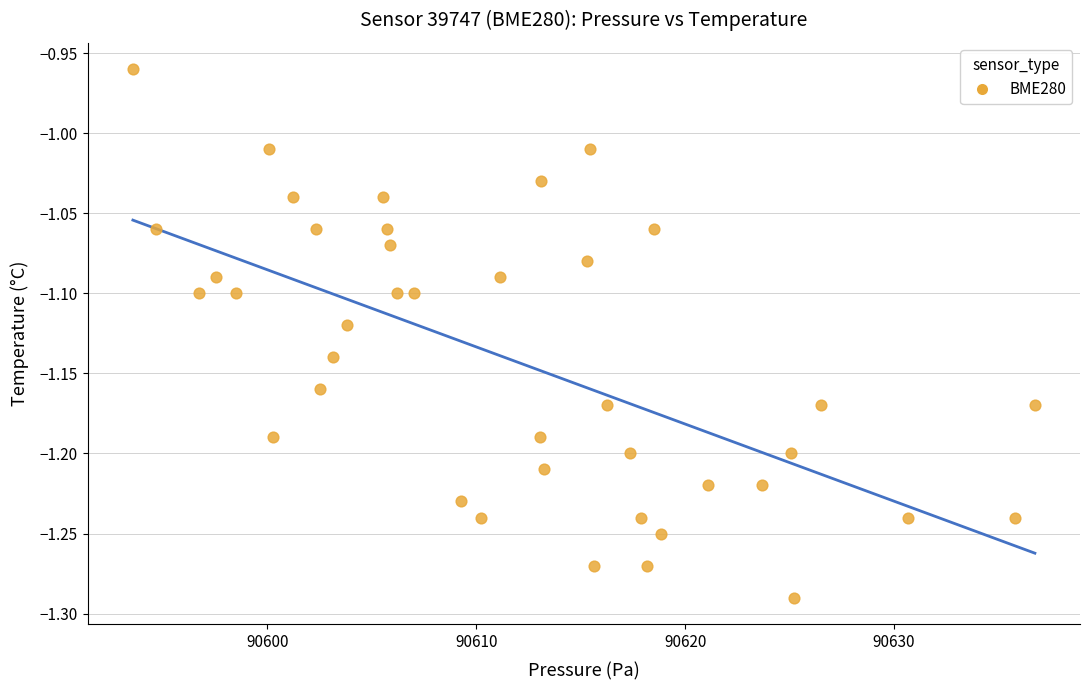

What is the range of X values (max minus min)?

43.2